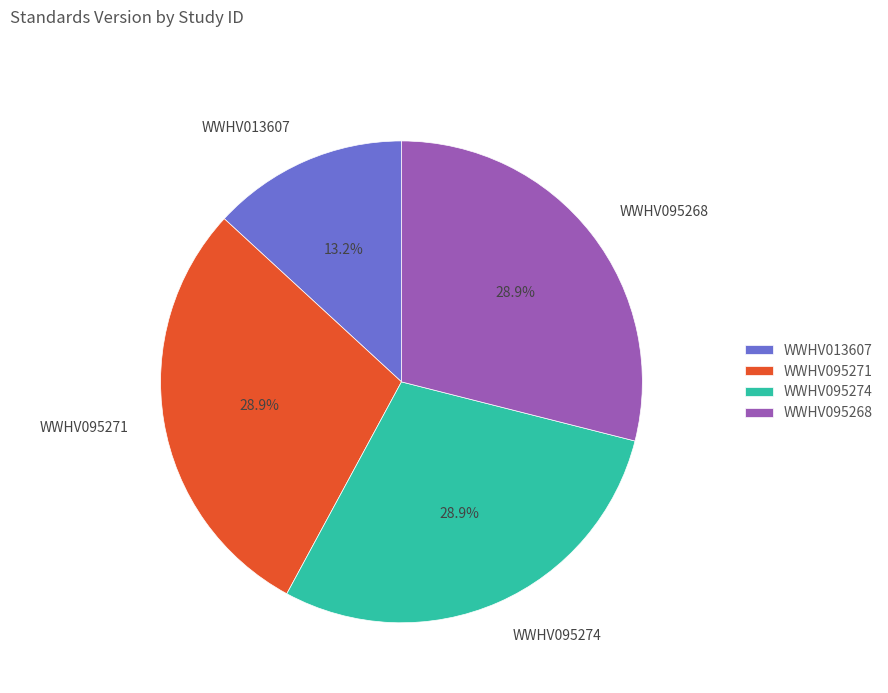

What percentage is NOT represented by WWHV095268?

71.1%